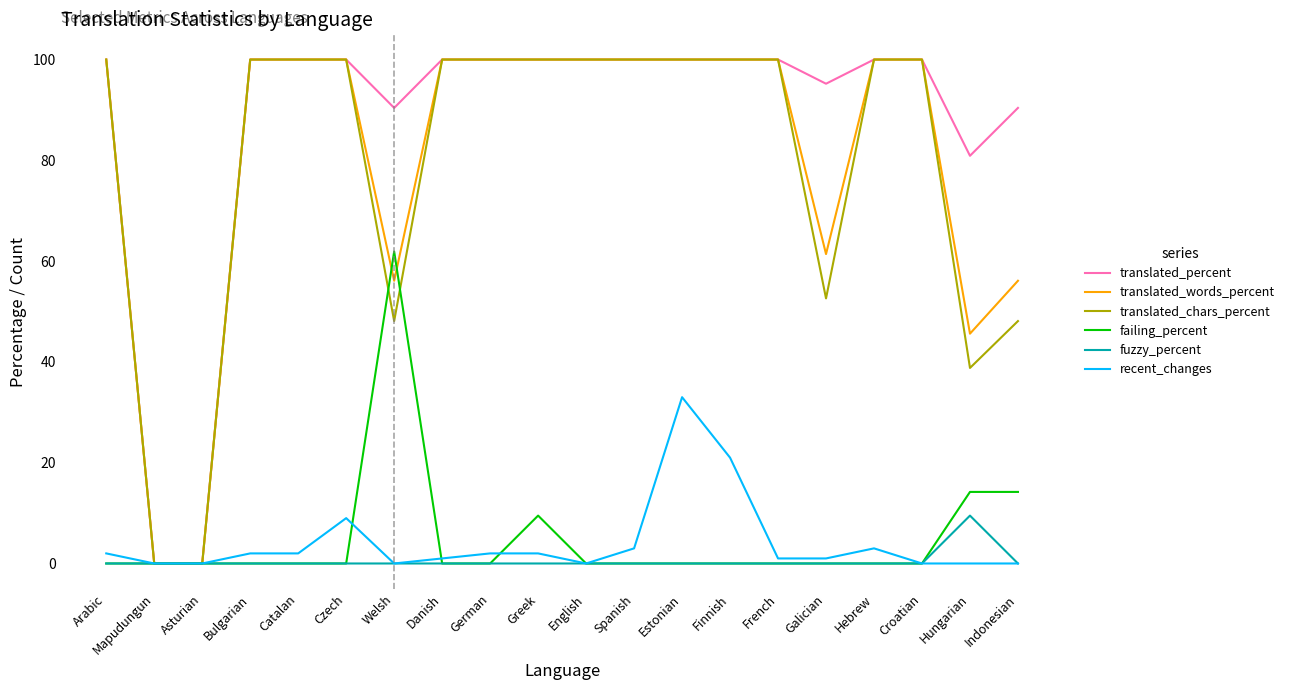

Reading right to left, extract all data points from this chart.

translated_percent: Indonesian=90.4	Hungarian=80.9	Croatian=100.0	Hebrew=100.0	Galician=95.2	French=100.0	Finnish=100.0	Estonian=100.0	Spanish=100.0	English=100.0	Greek=100.0	German=100.0	Danish=100.0	Welsh=90.4	Czech=100.0	Catalan=100.0	Bulgarian=100.0	Asturian=0.0	Mapudungun=0.0	Arabic=100.0
translated_words_percent: Indonesian=56.1	Hungarian=45.6	Croatian=100.0	Hebrew=100.0	Galician=61.4	French=100.0	Finnish=100.0	Estonian=100.0	Spanish=100.0	English=100.0	Greek=100.0	German=100.0	Danish=100.0	Welsh=56.1	Czech=100.0	Catalan=100.0	Bulgarian=100.0	Asturian=0.0	Mapudungun=0.0	Arabic=100.0
translated_chars_percent: Indonesian=48.1	Hungarian=38.8	Croatian=100.0	Hebrew=100.0	Galician=52.6	French=100.0	Finnish=100.0	Estonian=100.0	Spanish=100.0	English=100.0	Greek=100.0	German=100.0	Danish=100.0	Welsh=48.1	Czech=100.0	Catalan=100.0	Bulgarian=100.0	Asturian=0.0	Mapudungun=0.0	Arabic=100.0
failing_percent: Indonesian=14.2	Hungarian=14.2	Croatian=0.0	Hebrew=0.0	Galician=0.0	French=0.0	Finnish=0.0	Estonian=0.0	Spanish=0.0	English=0.0	Greek=9.5	German=0.0	Danish=0.0	Welsh=61.9	Czech=0.0	Catalan=0.0	Bulgarian=0.0	Asturian=0.0	Mapudungun=0.0	Arabic=0.0
fuzzy_percent: Indonesian=0.0	Hungarian=9.5	Croatian=0.0	Hebrew=0.0	Galician=0.0	French=0.0	Finnish=0.0	Estonian=0.0	Spanish=0.0	English=0.0	Greek=0.0	German=0.0	Danish=0.0	Welsh=0.0	Czech=0.0	Catalan=0.0	Bulgarian=0.0	Asturian=0.0	Mapudungun=0.0	Arabic=0.0
recent_changes: Indonesian=0.0	Hungarian=0.0	Croatian=0.0	Hebrew=3.0	Galician=1.0	French=1.0	Finnish=21.0	Estonian=33.0	Spanish=3.0	English=0.0	Greek=2.0	German=2.0	Danish=1.0	Welsh=0.0	Czech=9.0	Catalan=2.0	Bulgarian=2.0	Asturian=0.0	Mapudungun=0.0	Arabic=2.0